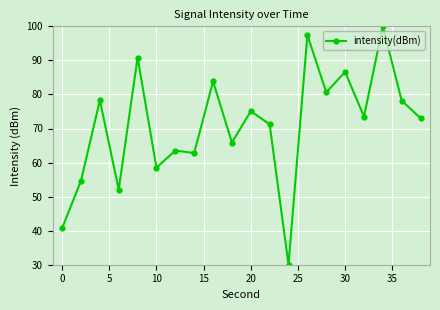

True or false: there are more than 0 points higher than both neighbors.

True